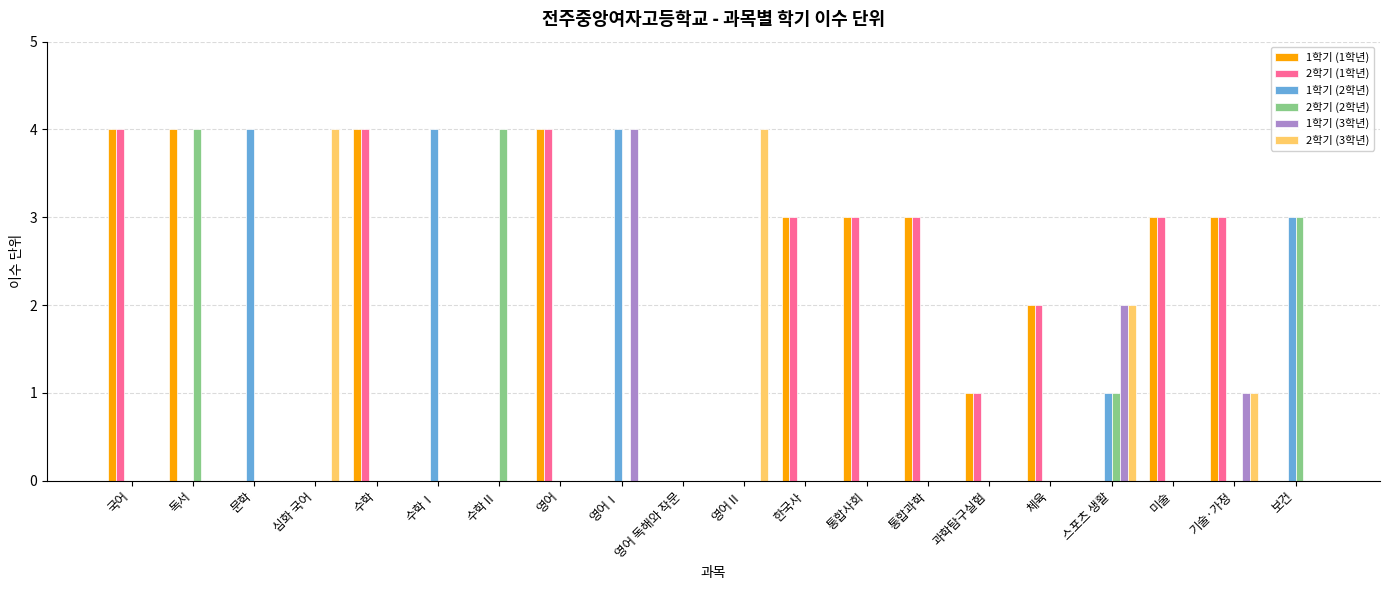

Is the value of 2학기 (3학년) at 기술·가정 greater than the value of 1학기 (1학년) at 국어?

No